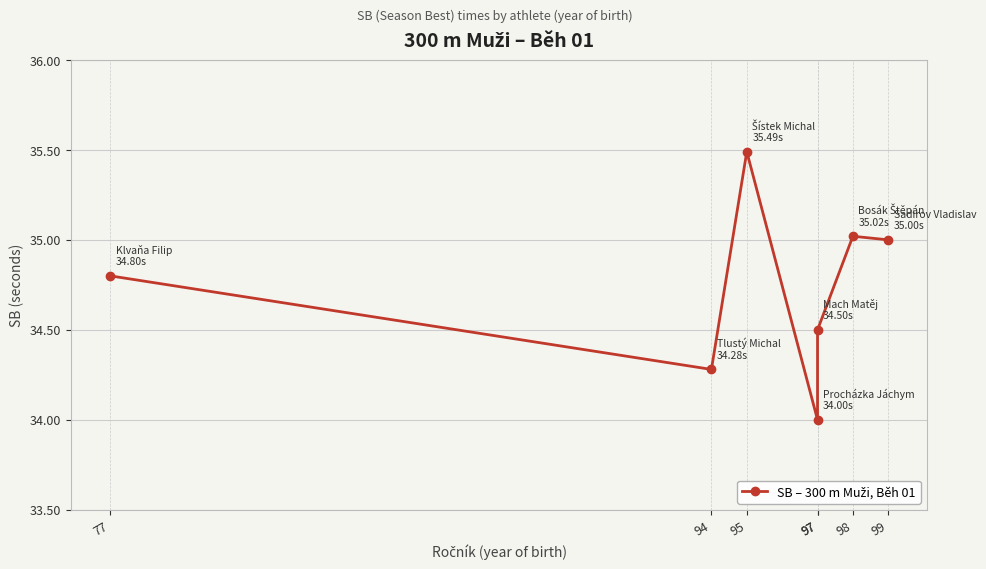

What is the minimum value shown in the chart?

34.0